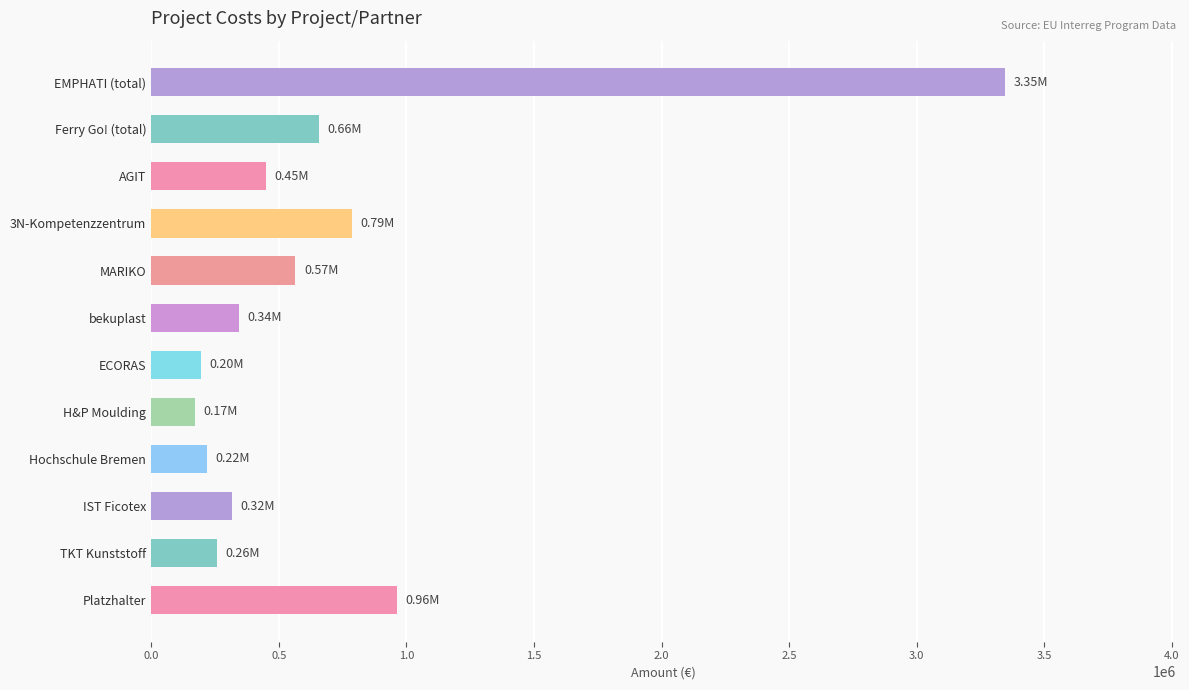

What is the average value?

689341.8